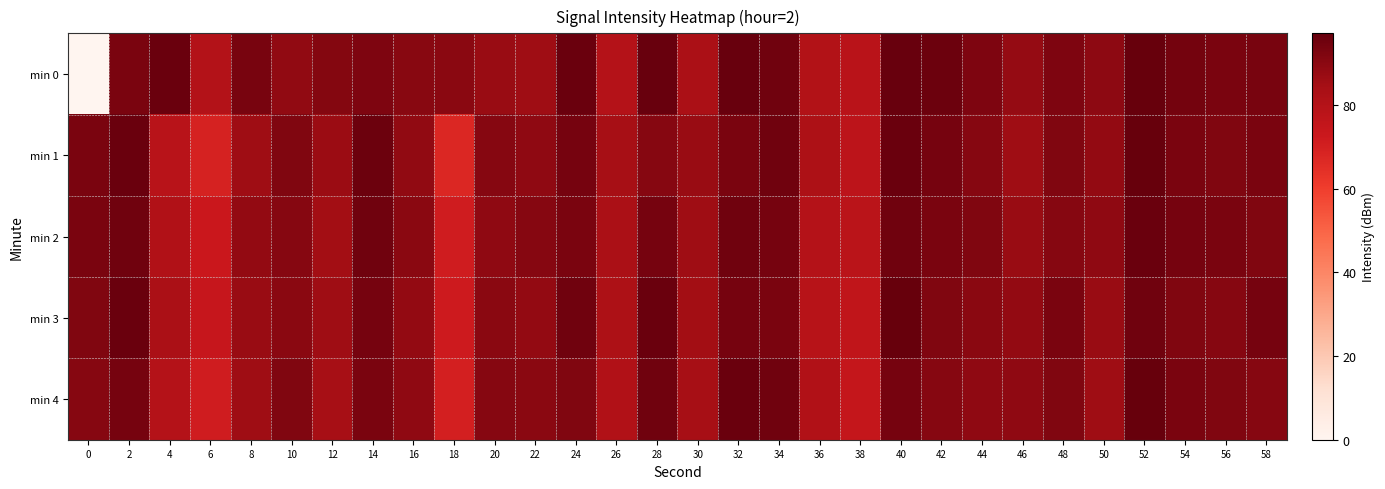

Which series has the largest total across all categories?

min 2